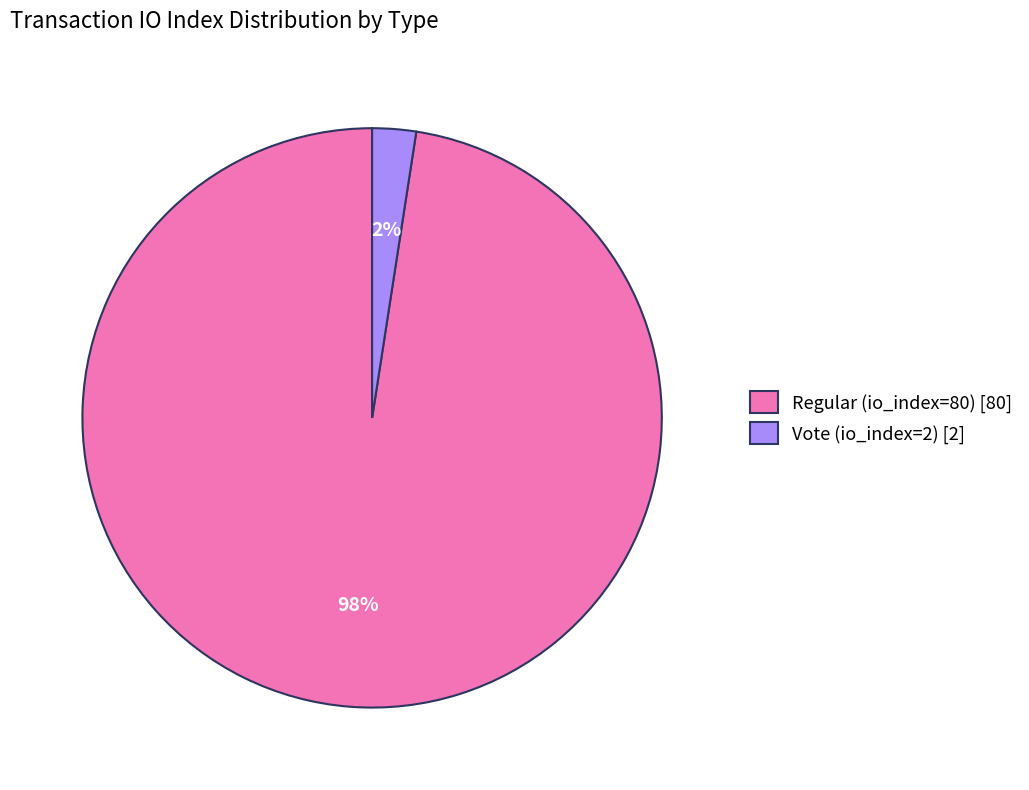

Which slice is the smallest?

Vote (io_index=2)